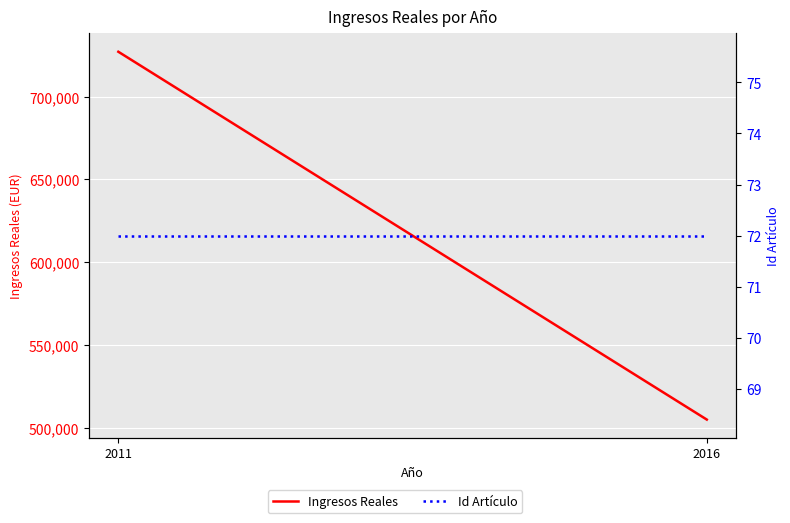

How many lines are shown in the chart?

2